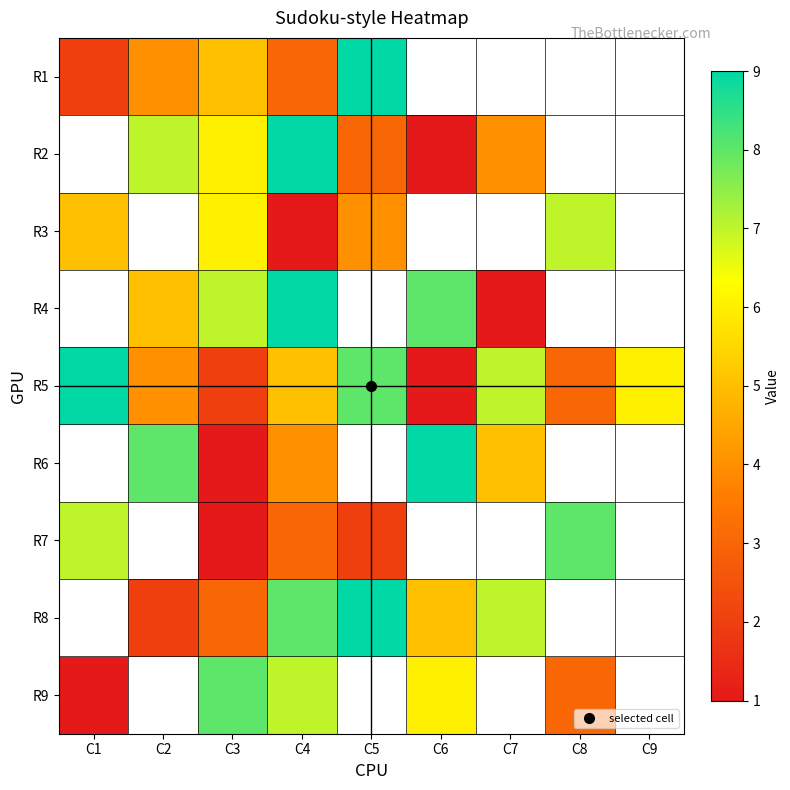

How many distinct data groups are displayed?

9